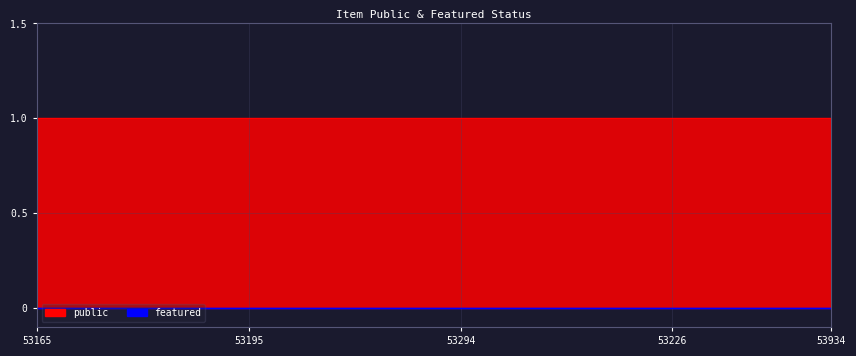

What is the label of the 15th point from the right?

53926